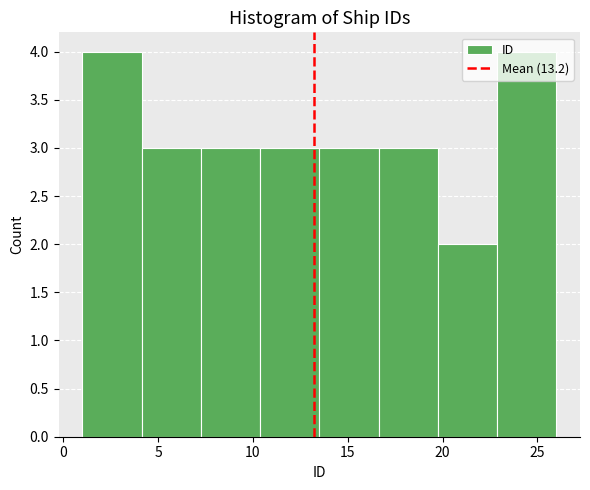

What is the height of the bar covering 20.0 to 23.0 on the x-axis? Neither the bar edges nor the heights are printed on the chart, so give them approximately, as read against the axes.

2